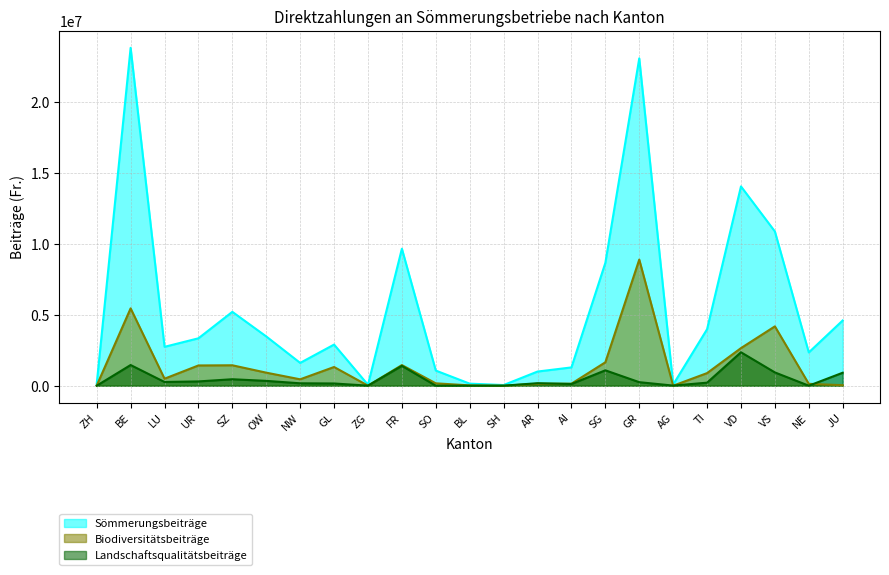

List the series in order of their peak value, highest first.

Sömmerungsbeiträge, Biodiversitätsbeiträge, Landschaftsqualitätsbeiträge